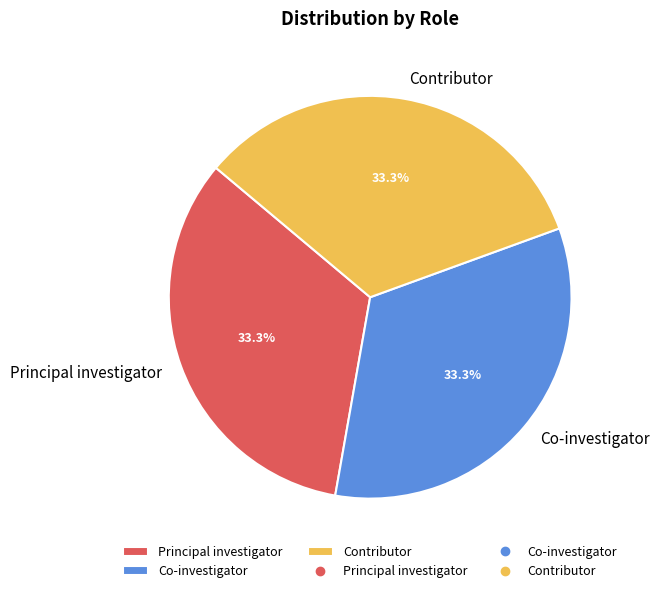

What is the ratio of the value at Contributor to the value at Principal investigator?

1.0